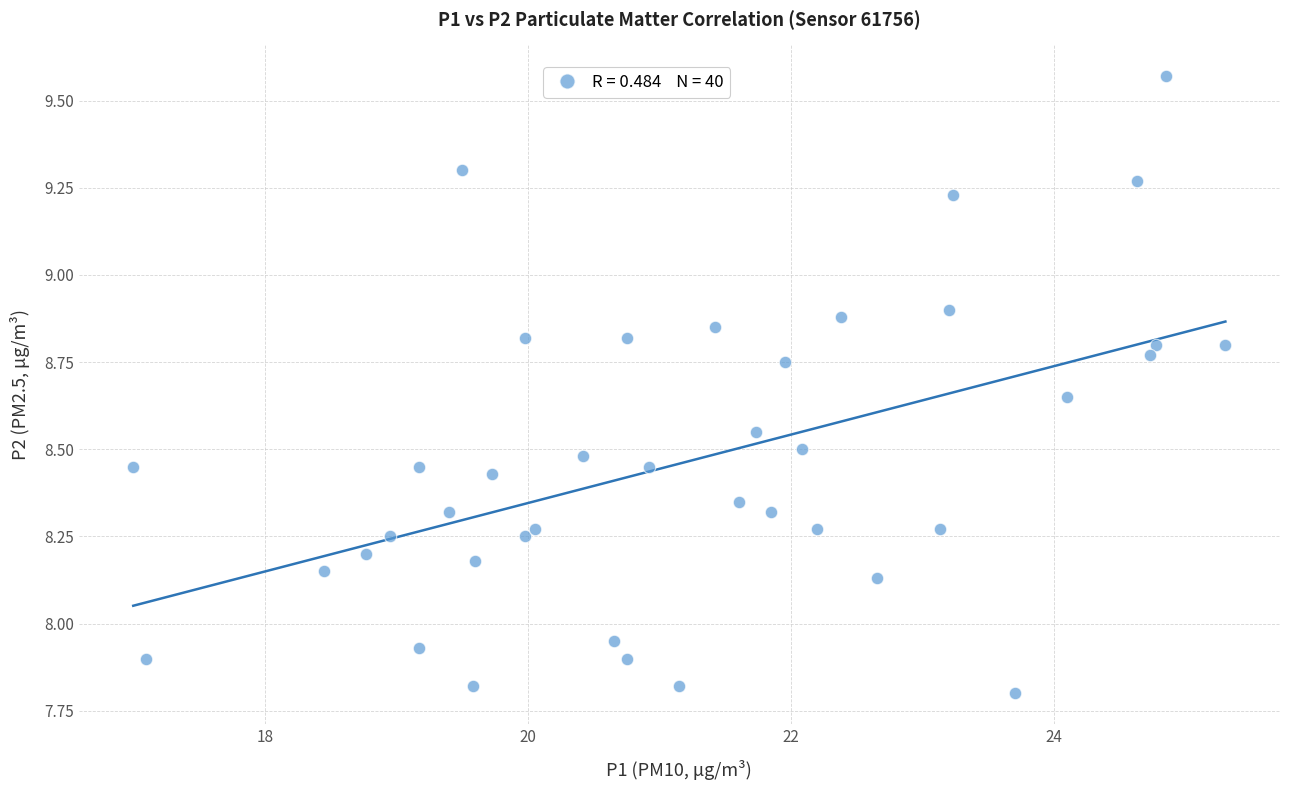

What is the range of Y values (max minus min)?

1.8